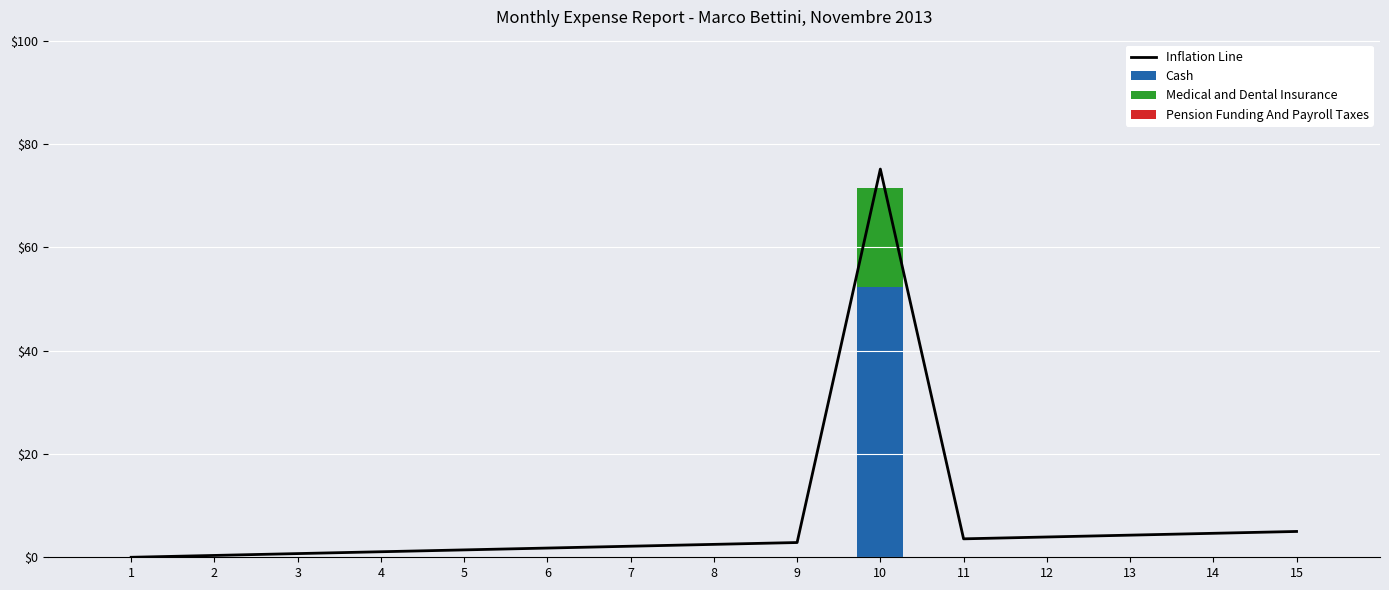

What is the difference between the second highest and minimum values in the Inflation Line series?

5.0